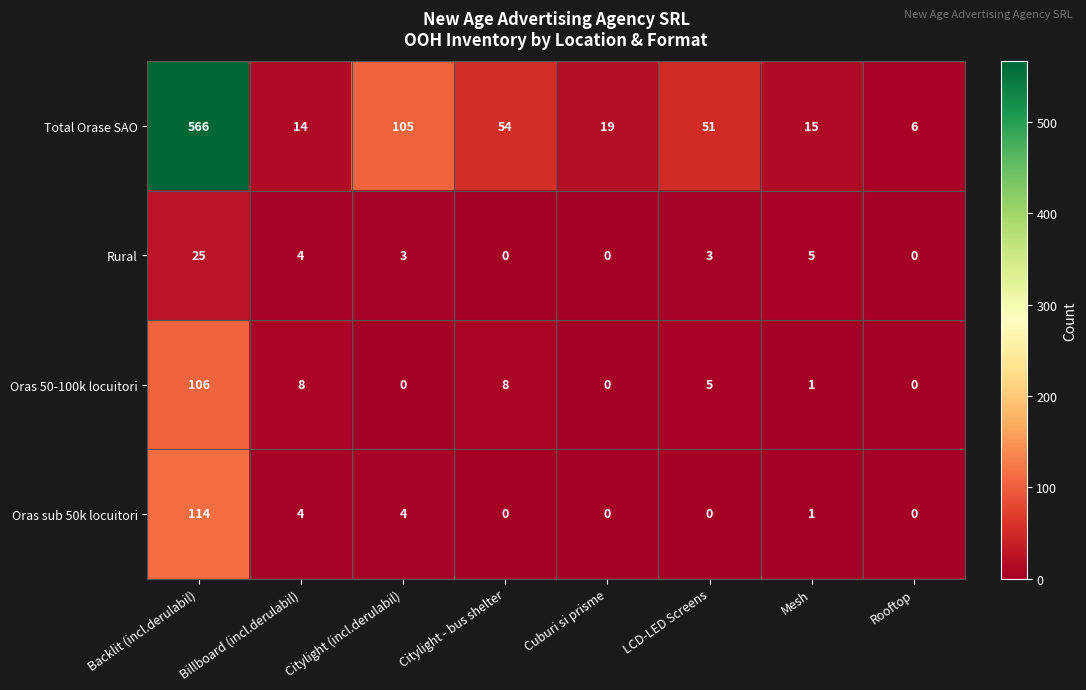

What is the total value across all series at Citylight - bus shelter?

62